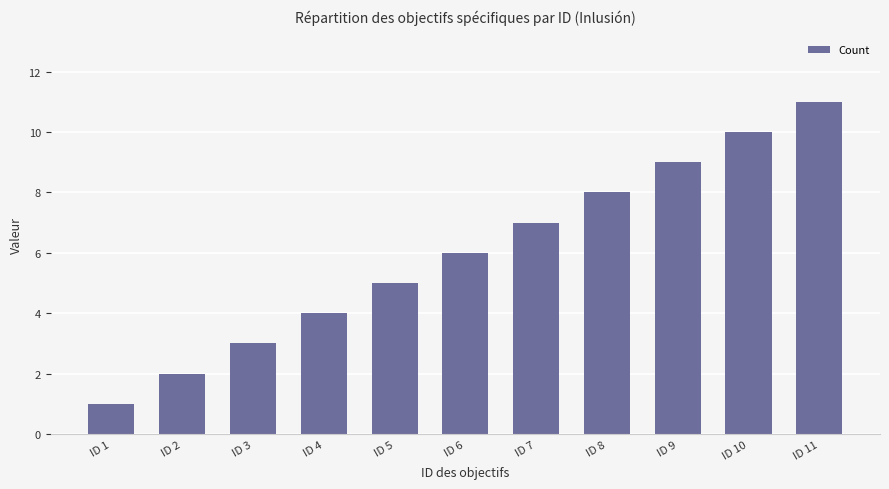

What is the sum of the values at ID 11 and ID 3?

14